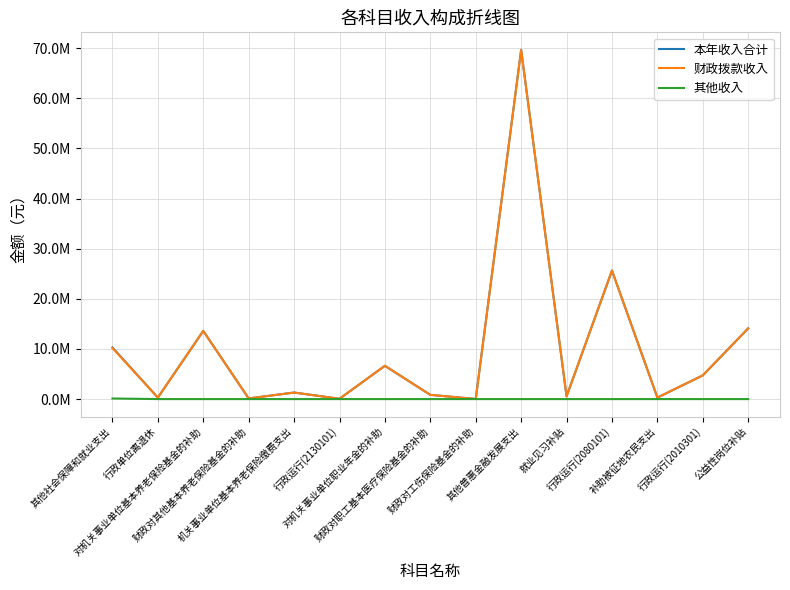

Does the chart display data point markers on the line(s)?

No